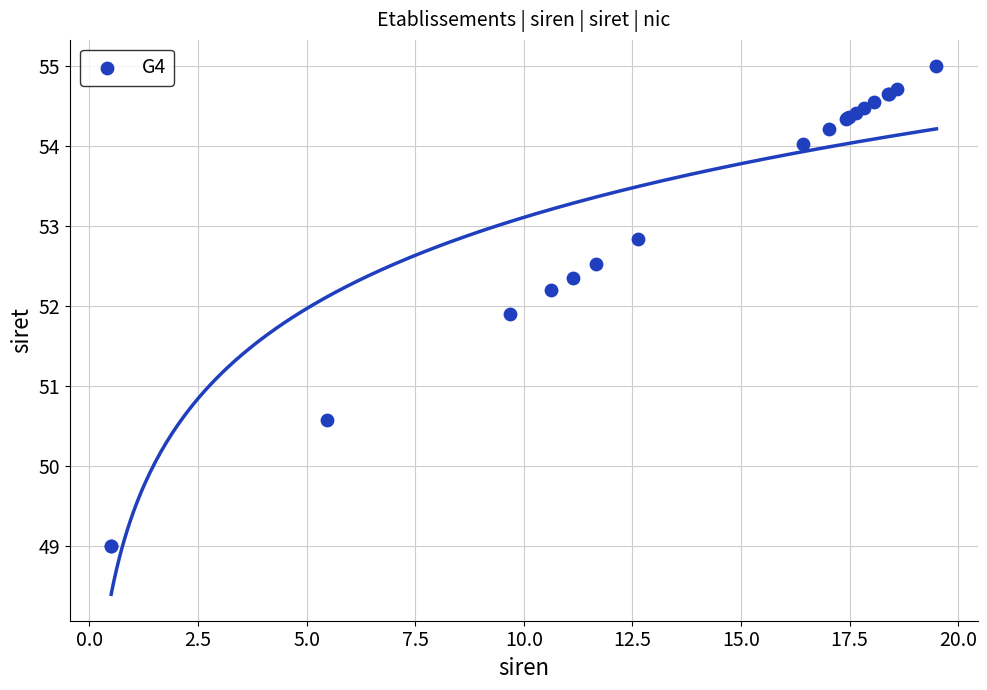

What Y value in the scatter plot is closest to 52?

51.9